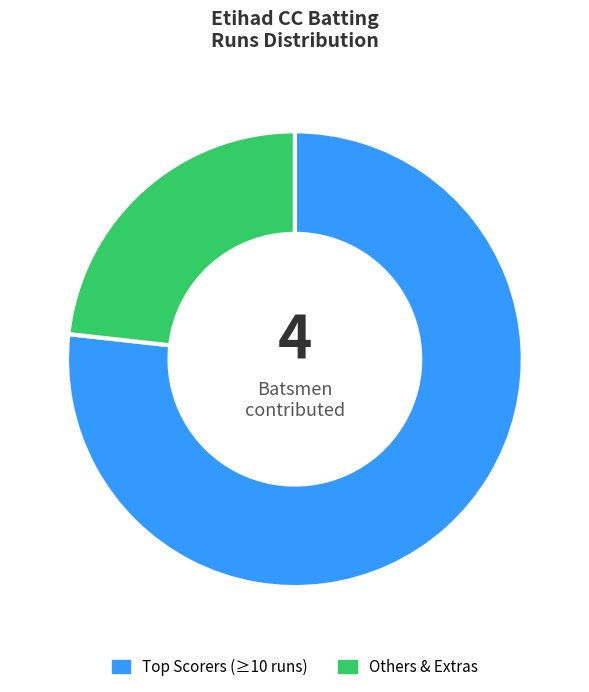

Which category has the smallest portion of the pie?

Others & Extras